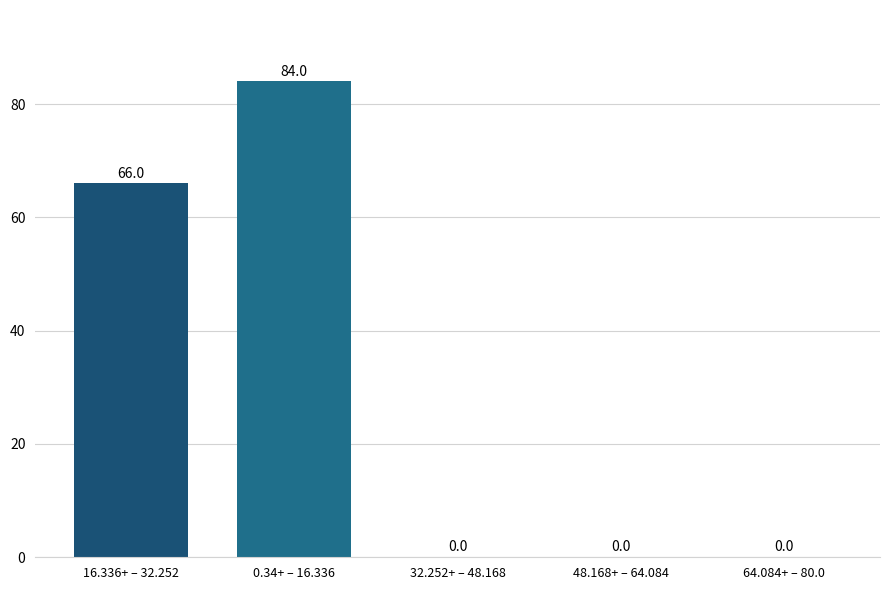

Reading right to left, extract all data points from this chart.

64.084+ – 80.0=0	48.168+ – 64.084=0	32.252+ – 48.168=0	0.34+ – 16.336=84	16.336+ – 32.252=66